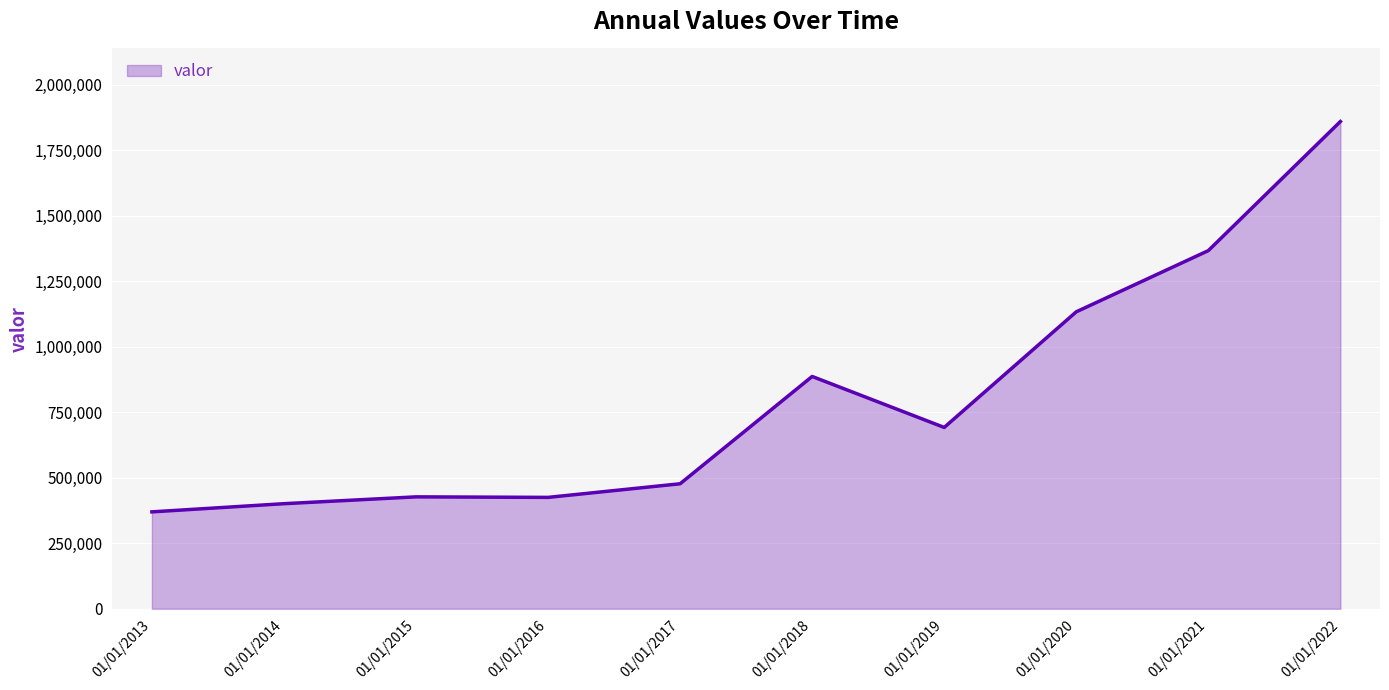

Approximately how many times larger is the value at 01/01/2020 compared to 01/01/2021?

0.8